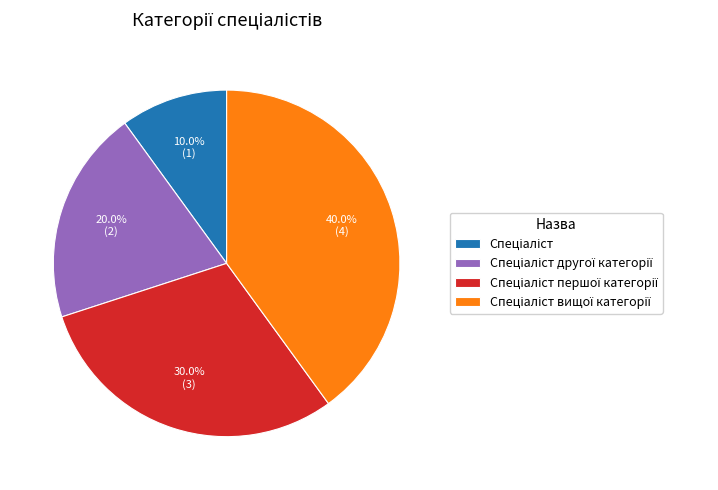

Is there a majority slice in this chart?

No